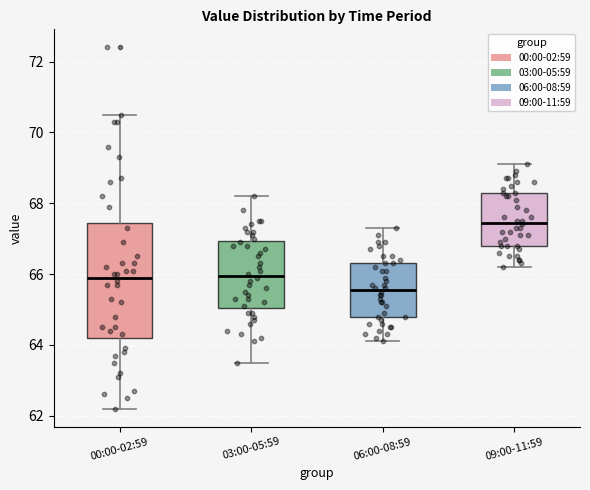

Where is the lower edge of the box for 09:00-11:59 on the y-axis? The values are not printed on the chart, so give them approximately, as read against the axis.

66.8